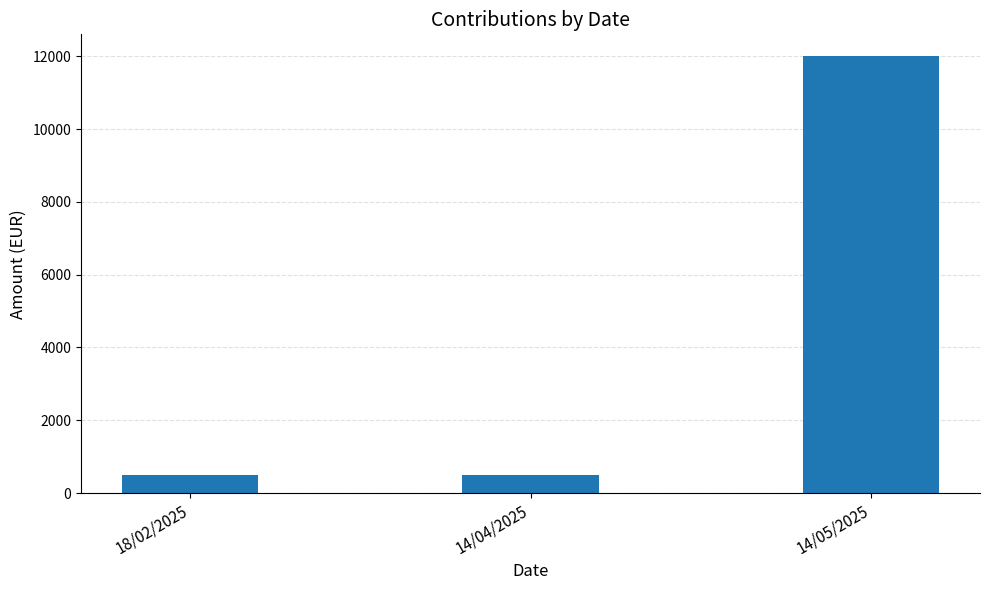

True or false: the data shows 12000 at 14/05/2025.

True